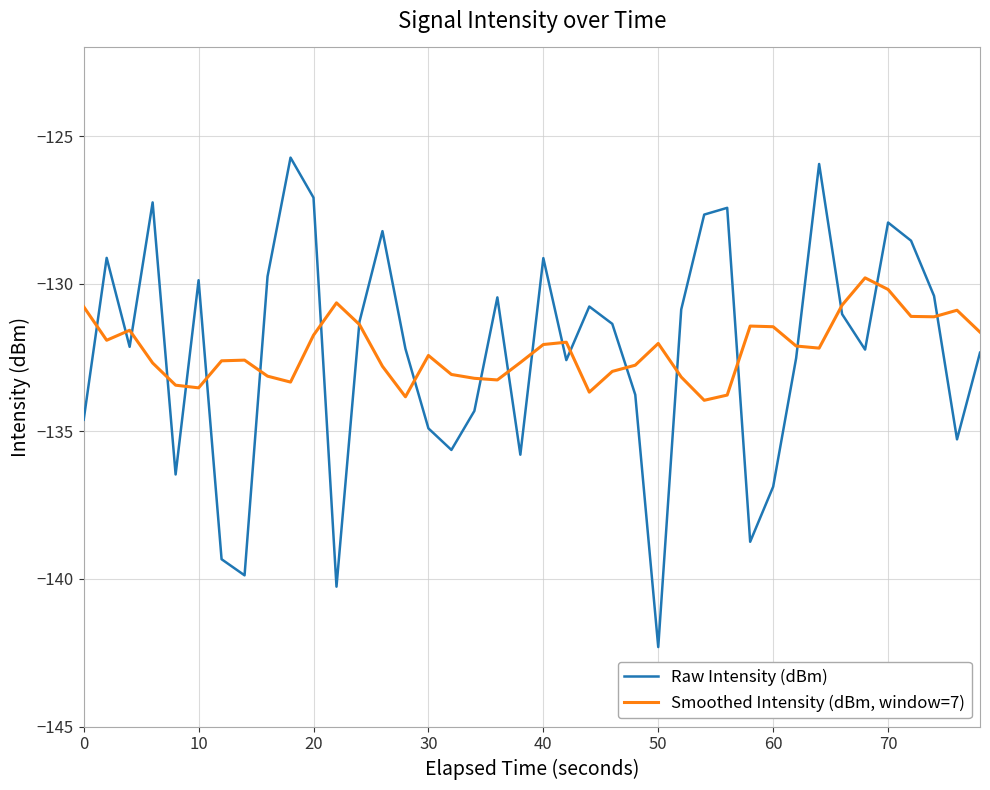

Which series has the largest range (max minus min)?

Raw Intensity (dBm)